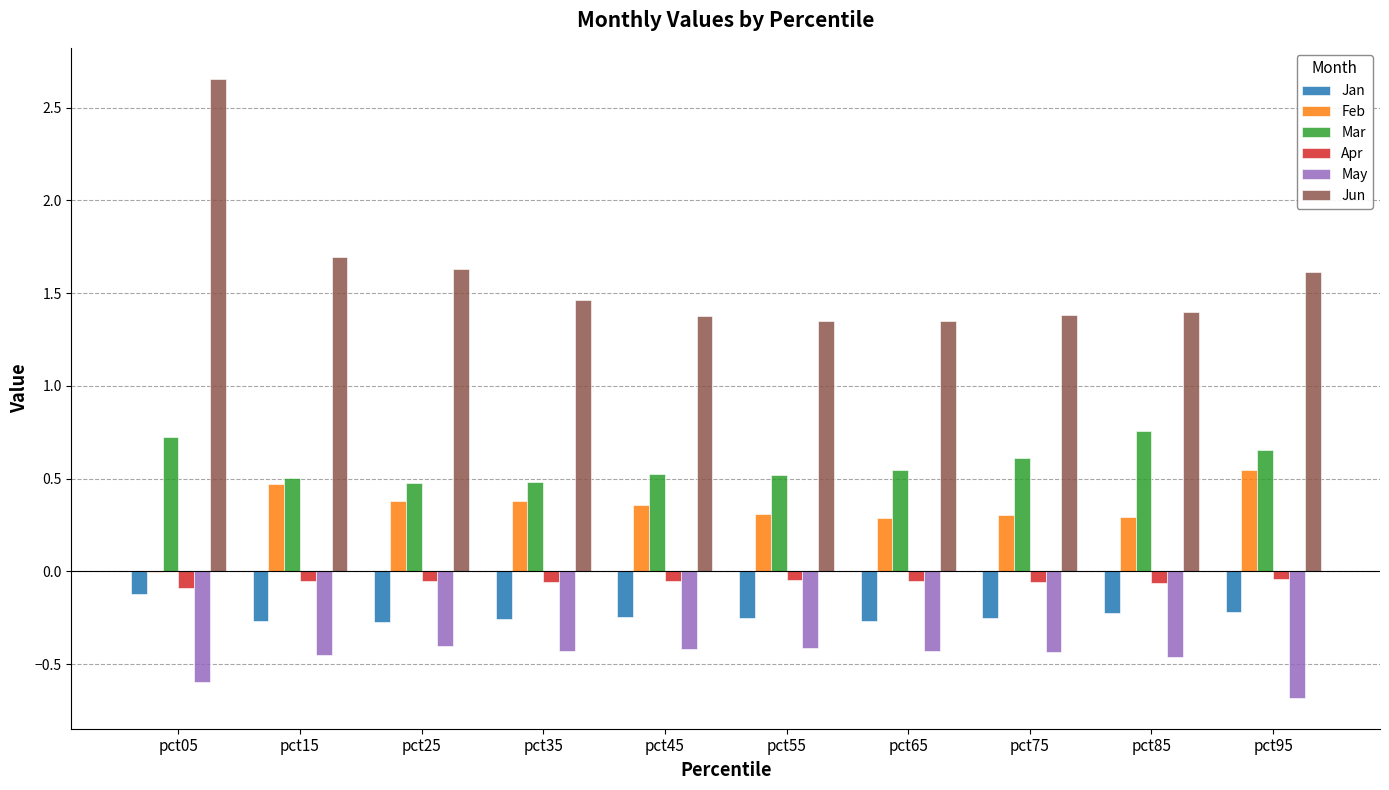

Which series has the largest total across all categories?

Jun